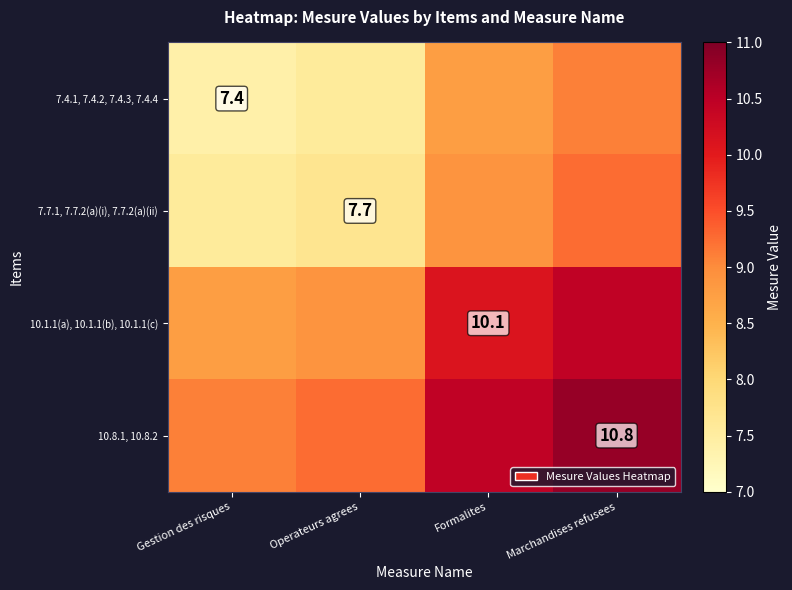

What is the sum of the 10.8.1, 10.8.2 values at Operateurs agrees and Gestion des risques?

18.4